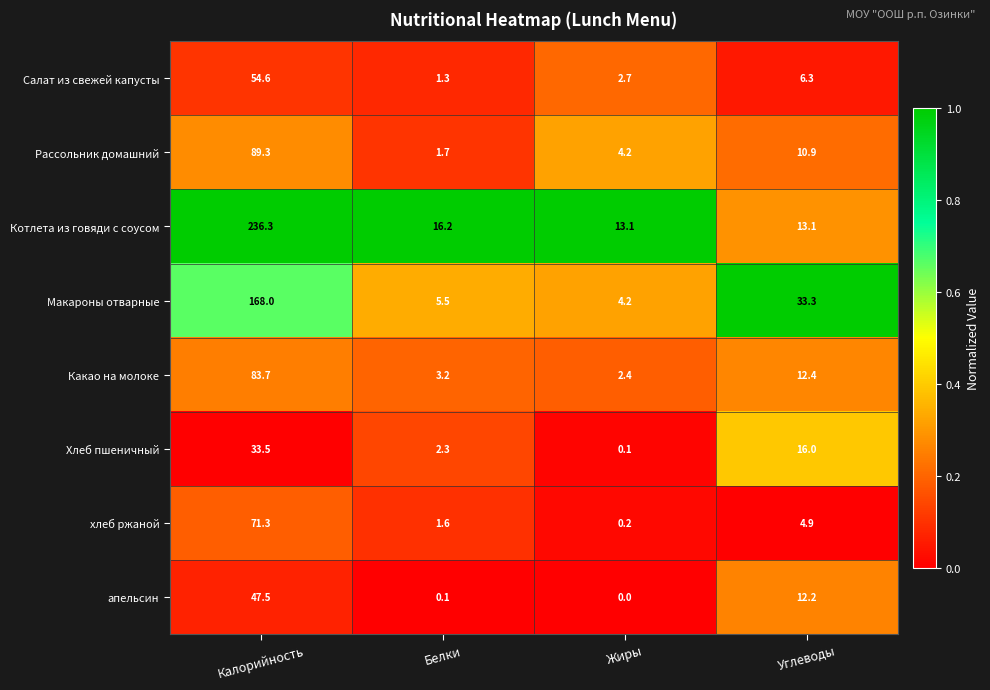

Which series has the largest range (max minus min)?

Котлета из говяди с соусом